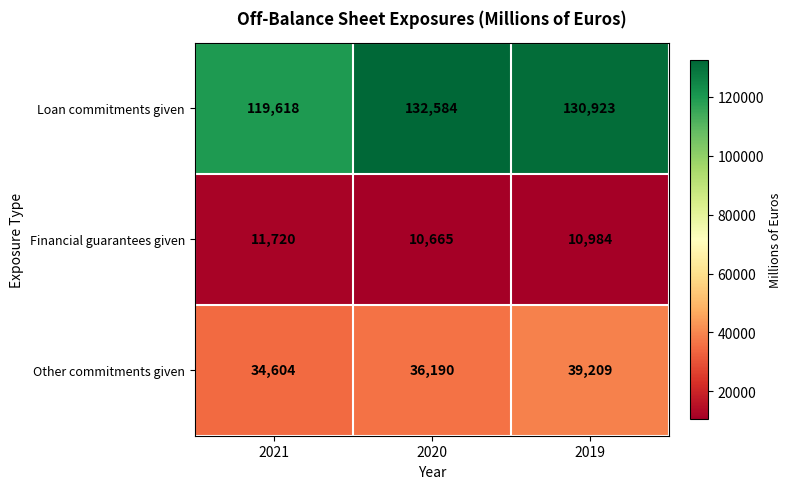

Reading left to right, what are all the values shown in this chart?

Loan commitments given: 119618	132584	130923
Financial guarantees given: 11720	10665	10984
Other commitments given: 34604	36190	39209